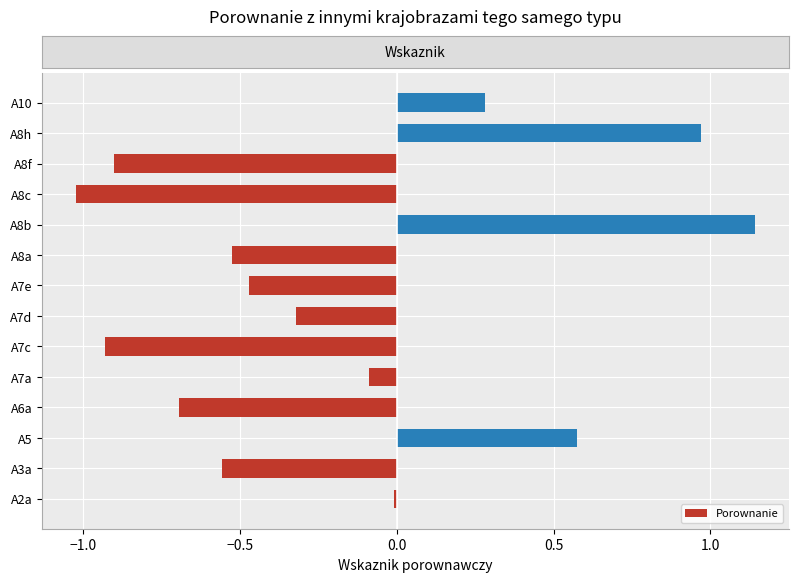

List the labels in order of value, largest first.

A8b, A8h, A5, A10, A2a, A7a, A7d, A7e, A8a, A3a, A6a, A8f, A7c, A8c